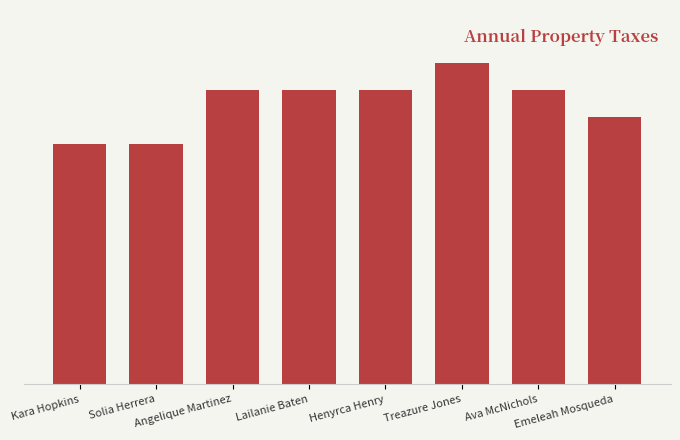

What position from the left is Lailanie Baten?

4